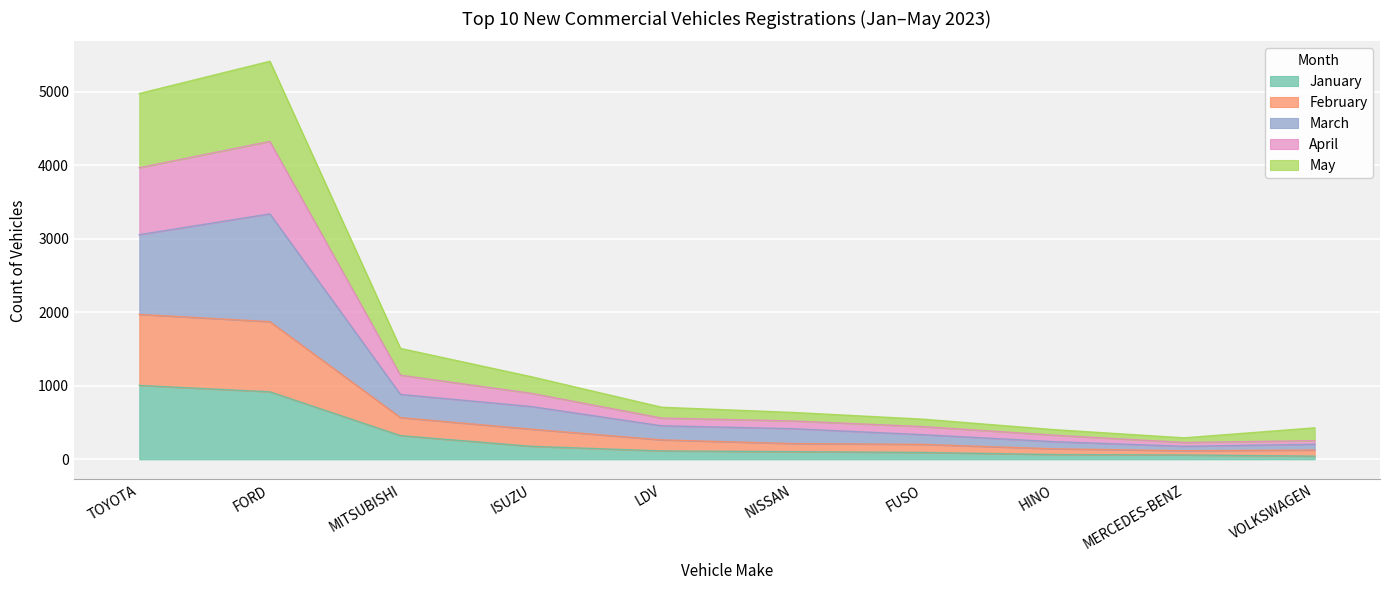

What is the average value of the January series?

290